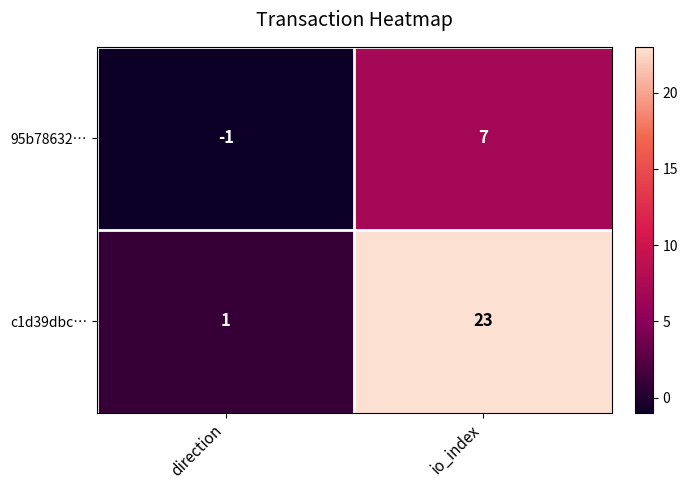

How many positive values does the 95b78632… series have?

1